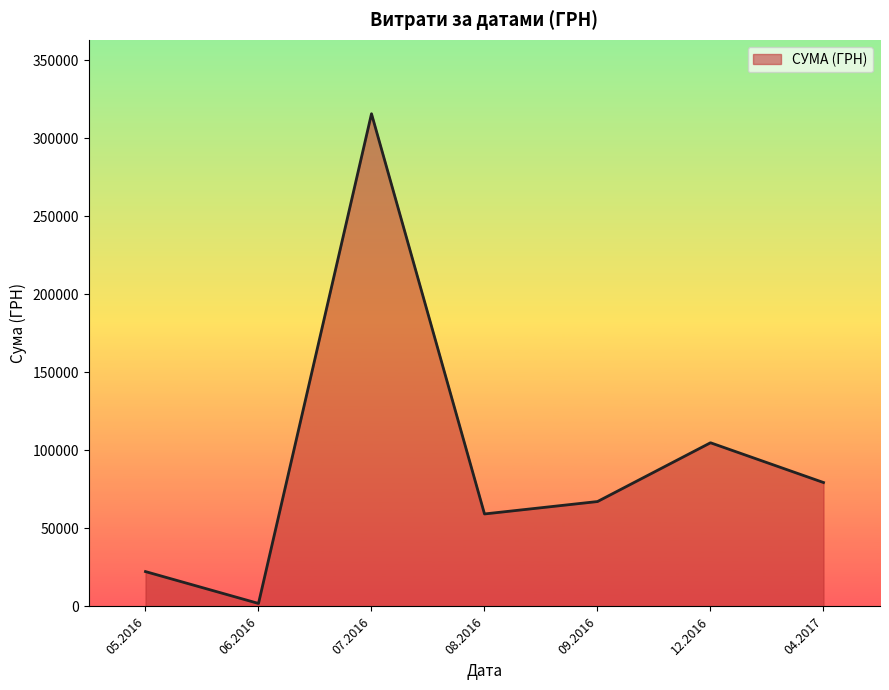

Is it true that the value at 12.2016 is 104899.0?

True